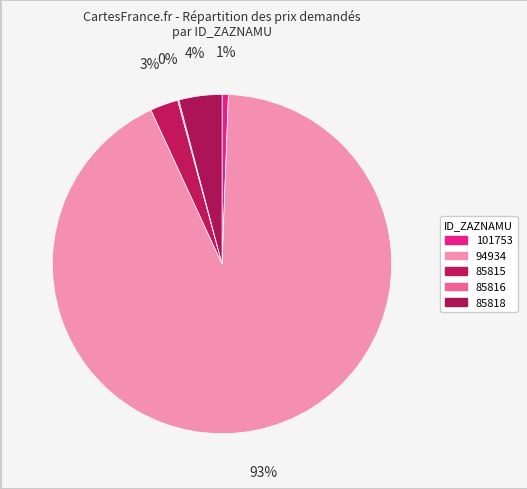

What percentage is NOT represented by 85816?

99.9%